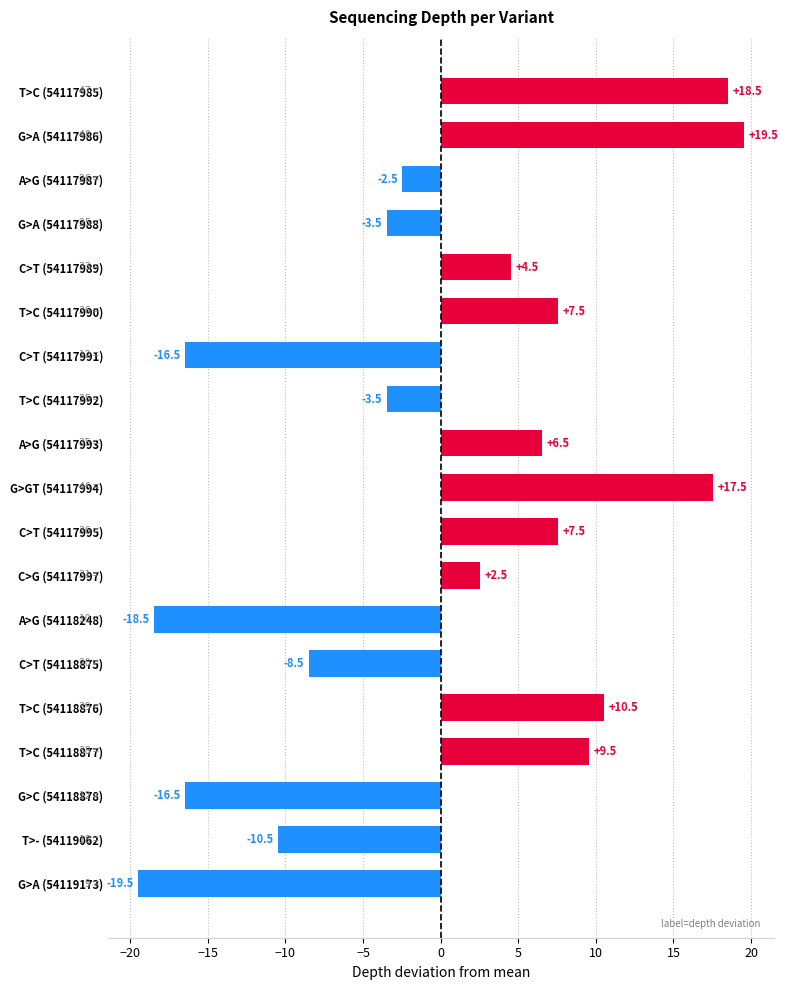

The chart shows a value of 2.0 at T>C (54117990). True or false?

False